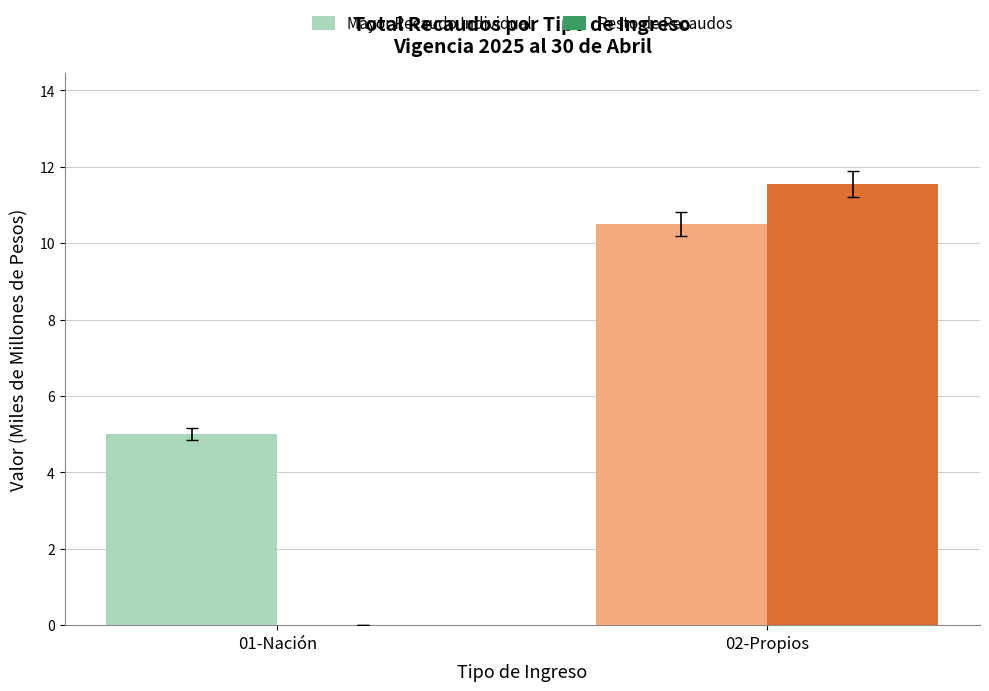

How many data points in Resto de Recaudos are above 11?

1